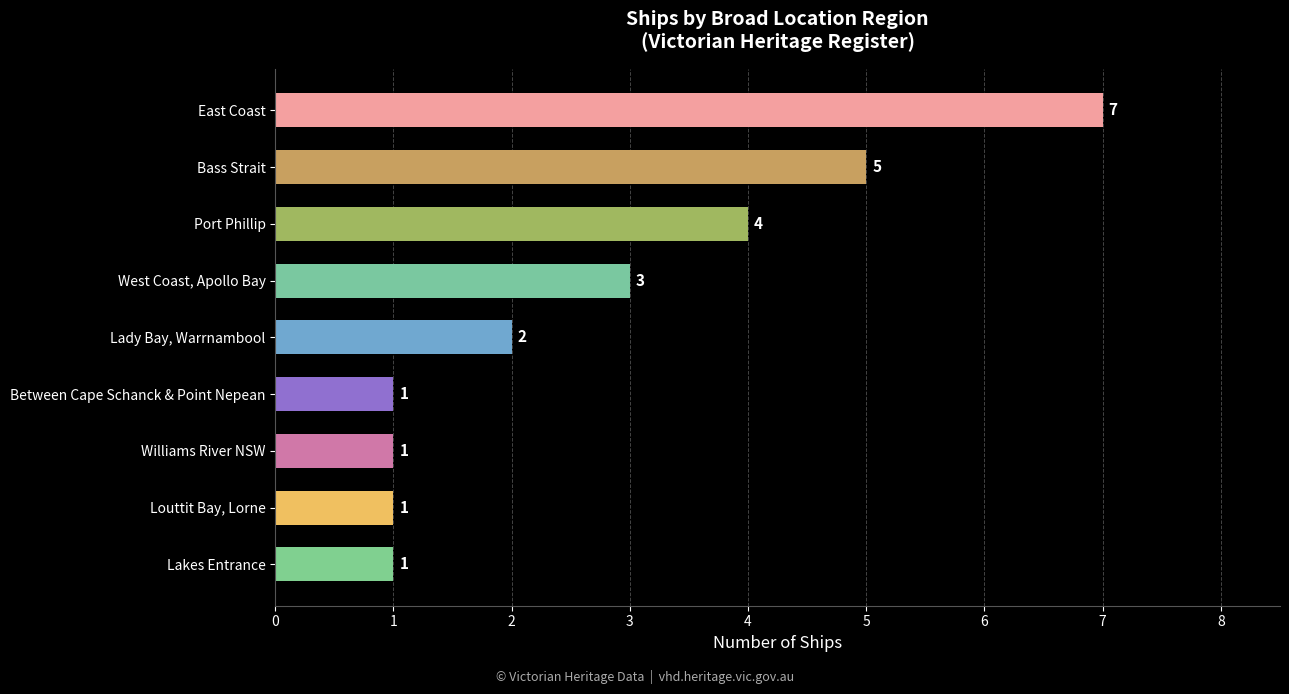

Where is the data nearest to the value 4?

Port Phillip